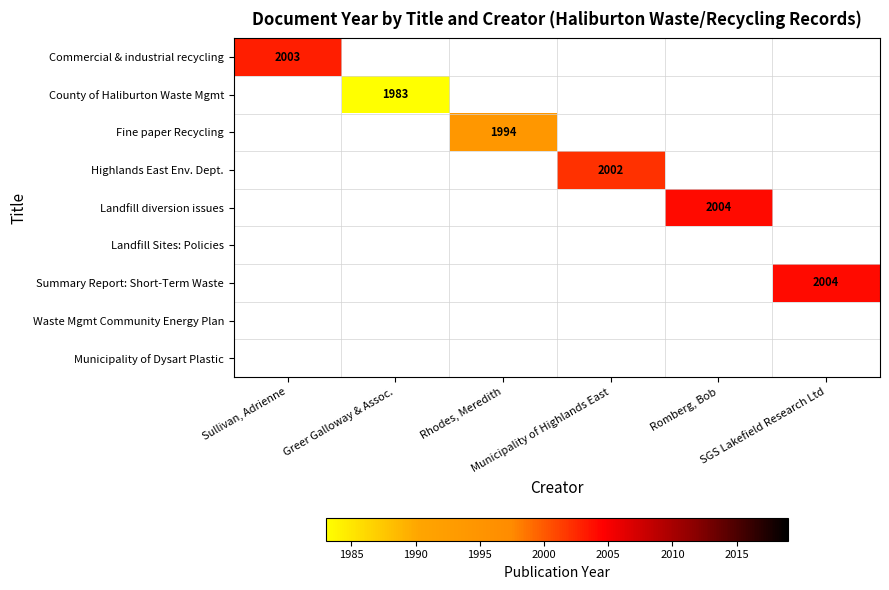

Which category has the lowest value across all series?

Greer Galloway & Assoc.